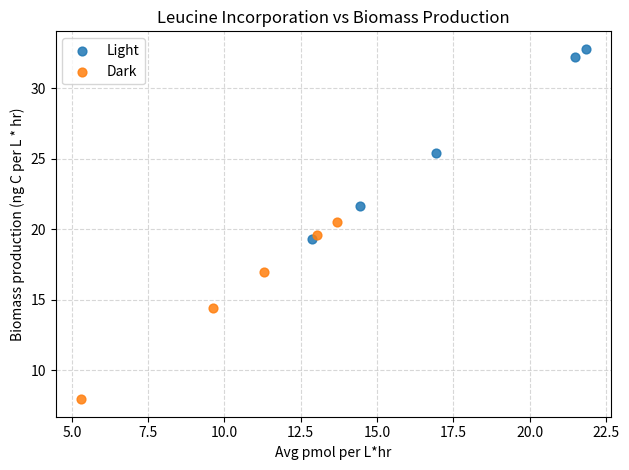

Which series contains the lowest Y value?

Dark